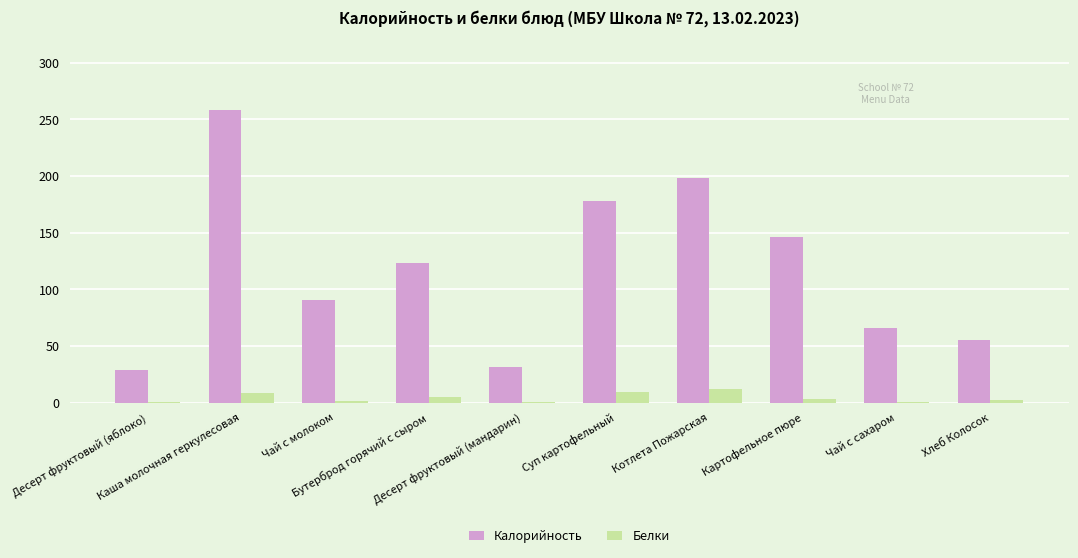

What is the maximum value shown in the chart?

258.3